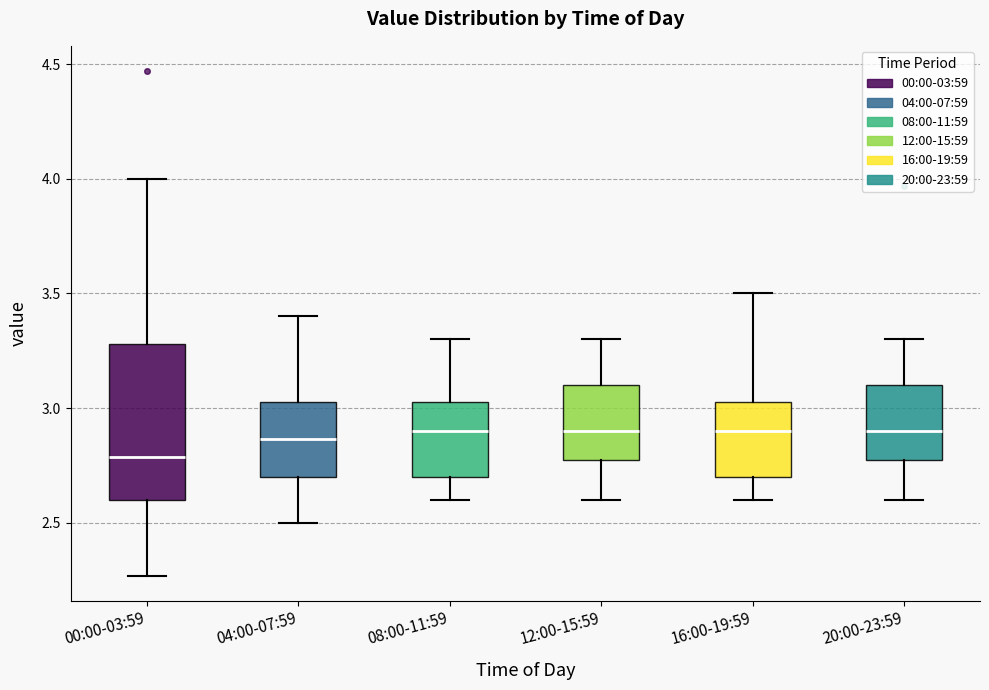

Reading left to right, transcribe this box plot: for each box, give where its median line is, the range the box spans, and where its two whiskers end, as read against the y-axis. The values are not printed on the chart, so give them approximately, as read against the axis.

00:00-03:59: median 2.80, box 2.60 to 3.30, whiskers 2.25 to 4.00
04:00-07:59: median 2.85, box 2.70 to 3.05, whiskers 2.50 to 3.40
08:00-11:59: median 2.90, box 2.70 to 3.05, whiskers 2.60 to 3.30
12:00-15:59: median 2.90, box 2.80 to 3.10, whiskers 2.60 to 3.30
16:00-19:59: median 2.90, box 2.70 to 3.05, whiskers 2.60 to 3.50
20:00-23:59: median 2.90, box 2.80 to 3.10, whiskers 2.60 to 3.30